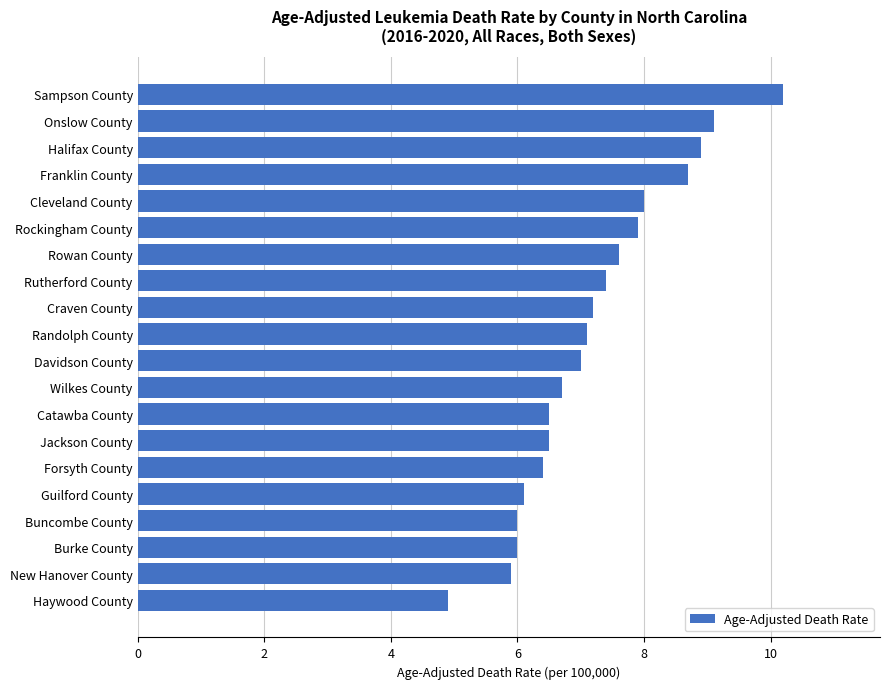

How many bars are there in total?

20